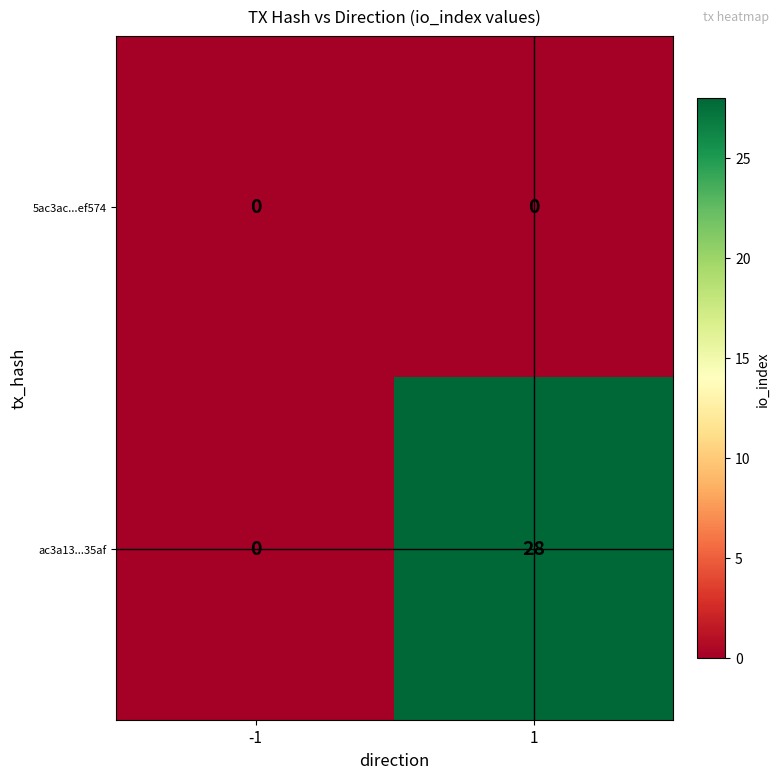

What is the sum of all ac3a13...35af values?

28